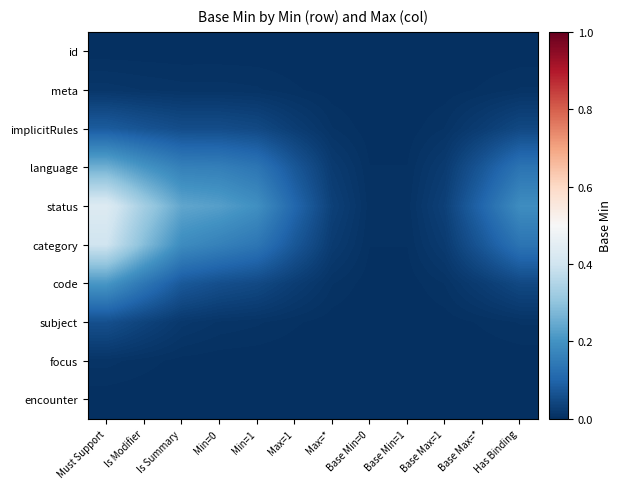

Reading right to left, list all the values displayed in this chart.

id: Has Binding=0.0	Base Max=*=0.0	Base Max=1=0.0	Base Min=1=0.0	Base Min=0=0.0	Max=*=0.0	Max=1=0.0	Min=1=0.0	Min=0=0.0	Is Summary=0.0	Is Modifier=0.0	Must Support=0.0
meta: Has Binding=0.0	Base Max=*=0.0	Base Max=1=0.0	Base Min=1=0.0	Base Min=0=0.0	Max=*=0.0	Max=1=0.0	Min=1=0.0	Min=0=0.0	Is Summary=0.0	Is Modifier=0.0	Must Support=0.0
implicitRules: Has Binding=0.0	Base Max=*=0.0	Base Max=1=0.0	Base Min=1=0.0	Base Min=0=0.0	Max=*=0.0	Max=1=0.0	Min=1=0.0	Min=0=0.1	Is Summary=0.1	Is Modifier=0.1	Must Support=0.1
language: Has Binding=0.1	Base Max=*=0.1	Base Max=1=0.0	Base Min=1=0.0	Base Min=0=0.0	Max=*=0.0	Max=1=0.1	Min=1=0.1	Min=0=0.2	Is Summary=0.2	Is Modifier=0.2	Must Support=0.3
status: Has Binding=0.2	Base Max=*=0.1	Base Max=1=0.0	Base Min=1=0.0	Base Min=0=0.0	Max=*=0.0	Max=1=0.1	Min=1=0.2	Min=0=0.2	Is Summary=0.2	Is Modifier=0.3	Must Support=0.4
category: Has Binding=0.1	Base Max=*=0.1	Base Max=1=0.0	Base Min=1=0.0	Base Min=0=0.0	Max=*=0.0	Max=1=0.1	Min=1=0.1	Min=0=0.2	Is Summary=0.2	Is Modifier=0.3	Must Support=0.4
code: Has Binding=0.0	Base Max=*=0.0	Base Max=1=0.0	Base Min=1=0.0	Base Min=0=0.0	Max=*=0.0	Max=1=0.0	Min=1=0.0	Min=0=0.1	Is Summary=0.1	Is Modifier=0.1	Must Support=0.2
subject: Has Binding=0.0	Base Max=*=0.0	Base Max=1=0.0	Base Min=1=0.0	Base Min=0=0.0	Max=*=0.0	Max=1=0.0	Min=1=0.0	Min=0=0.0	Is Summary=0.0	Is Modifier=0.0	Must Support=0.1
focus: Has Binding=0.0	Base Max=*=0.0	Base Max=1=0.0	Base Min=1=0.0	Base Min=0=0.0	Max=*=0.0	Max=1=0.0	Min=1=0.0	Min=0=0.0	Is Summary=0.0	Is Modifier=0.0	Must Support=0.0
encounter: Has Binding=0.0	Base Max=*=0.0	Base Max=1=0.0	Base Min=1=0.0	Base Min=0=0.0	Max=*=0.0	Max=1=0.0	Min=1=0.0	Min=0=0.0	Is Summary=0.0	Is Modifier=0.0	Must Support=0.0